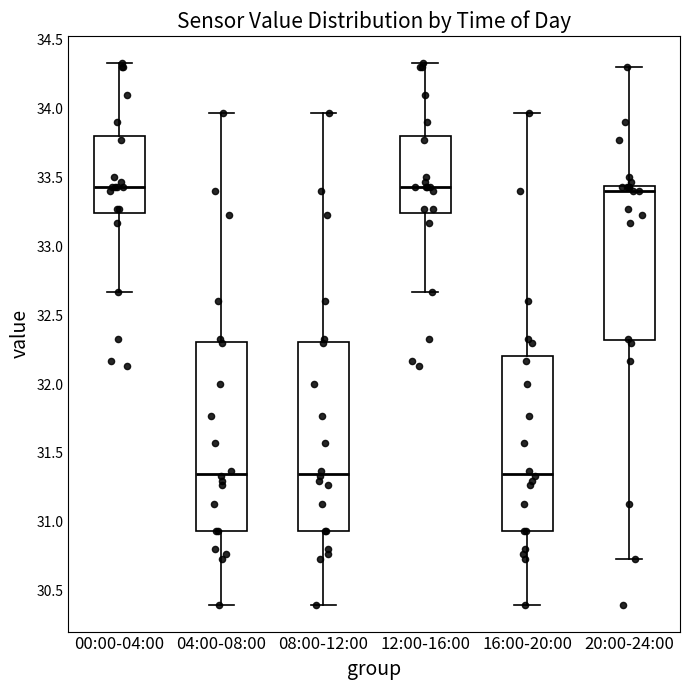

Where is the lower edge of the box for 08:00-12:00 on the y-axis? The values are not printed on the chart, so give them approximately, as read against the axis.

30.95